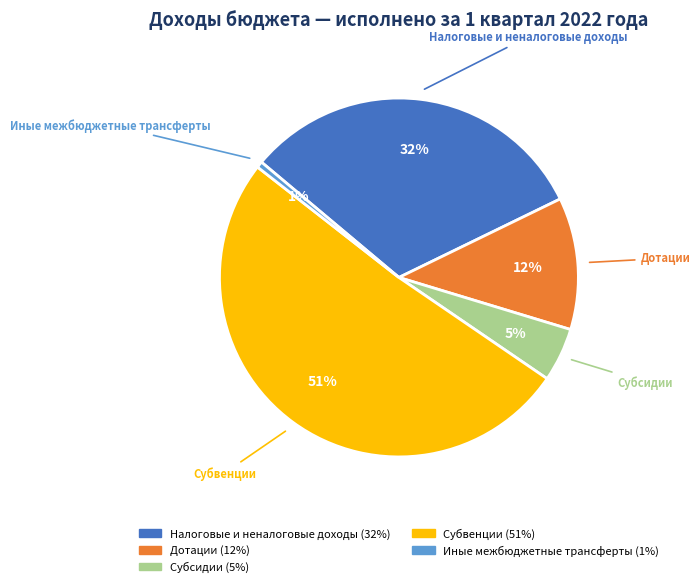

Does any single category account for the majority?

Yes